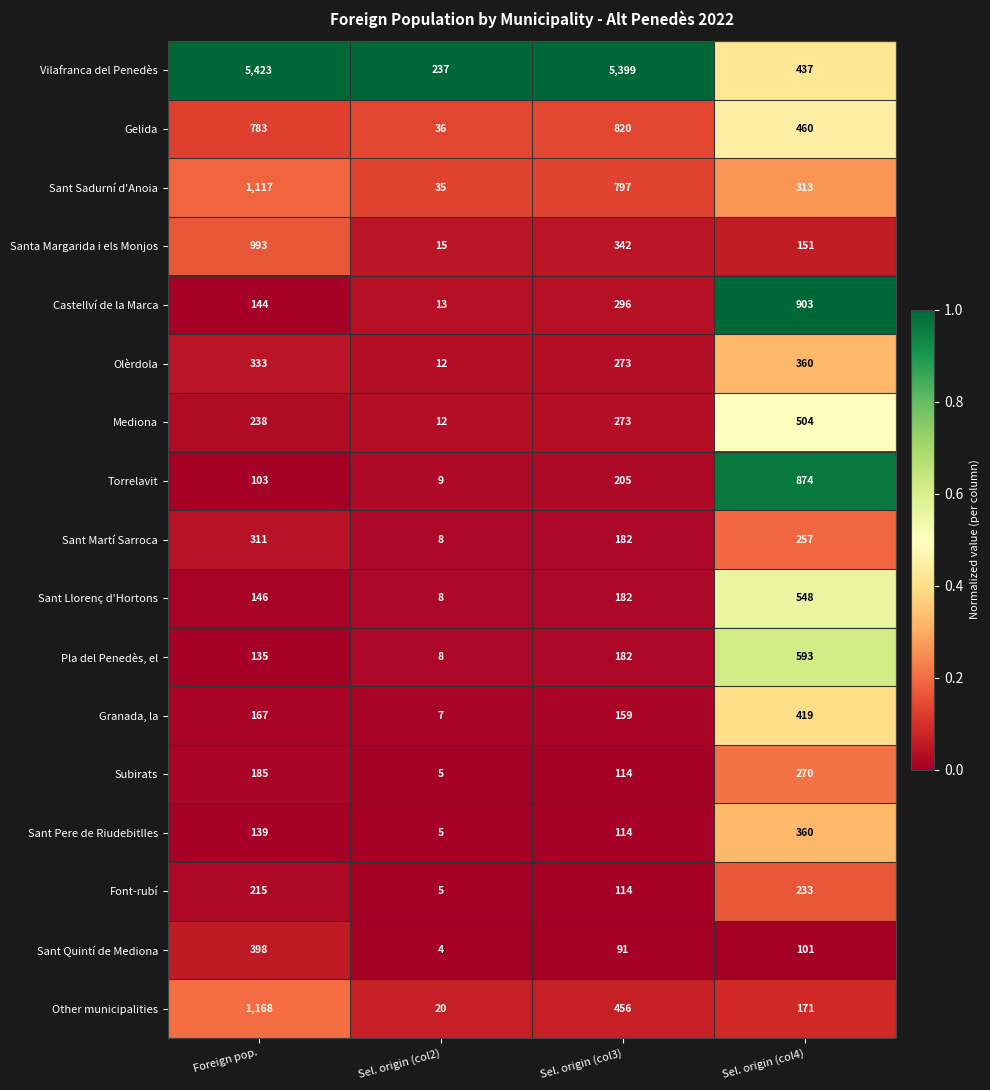

Which series changed the most between Sel. origin (col2) and Sel. origin (col4)?

Castellví de la Marca